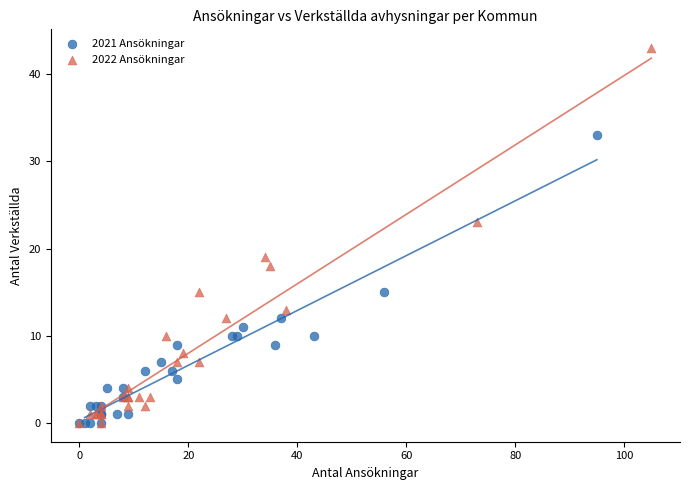

Which series has the widest spread of Y values?

2022 Ansökningar